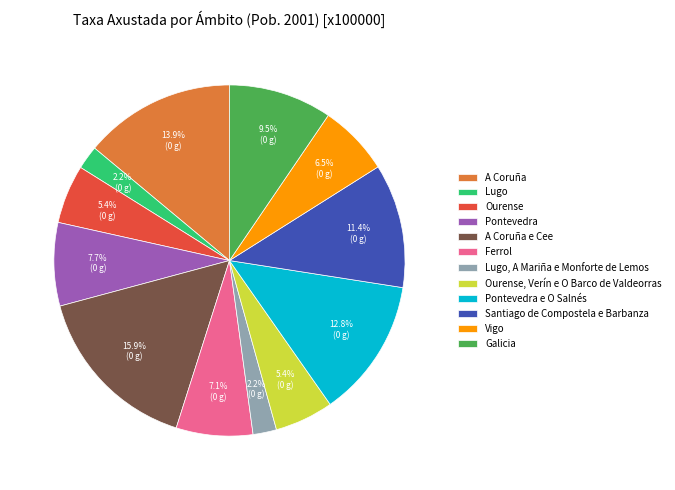

What percentage do Pontevedra and Ourense, Verín e O Barco de Valdeorras together represent?

13.1%